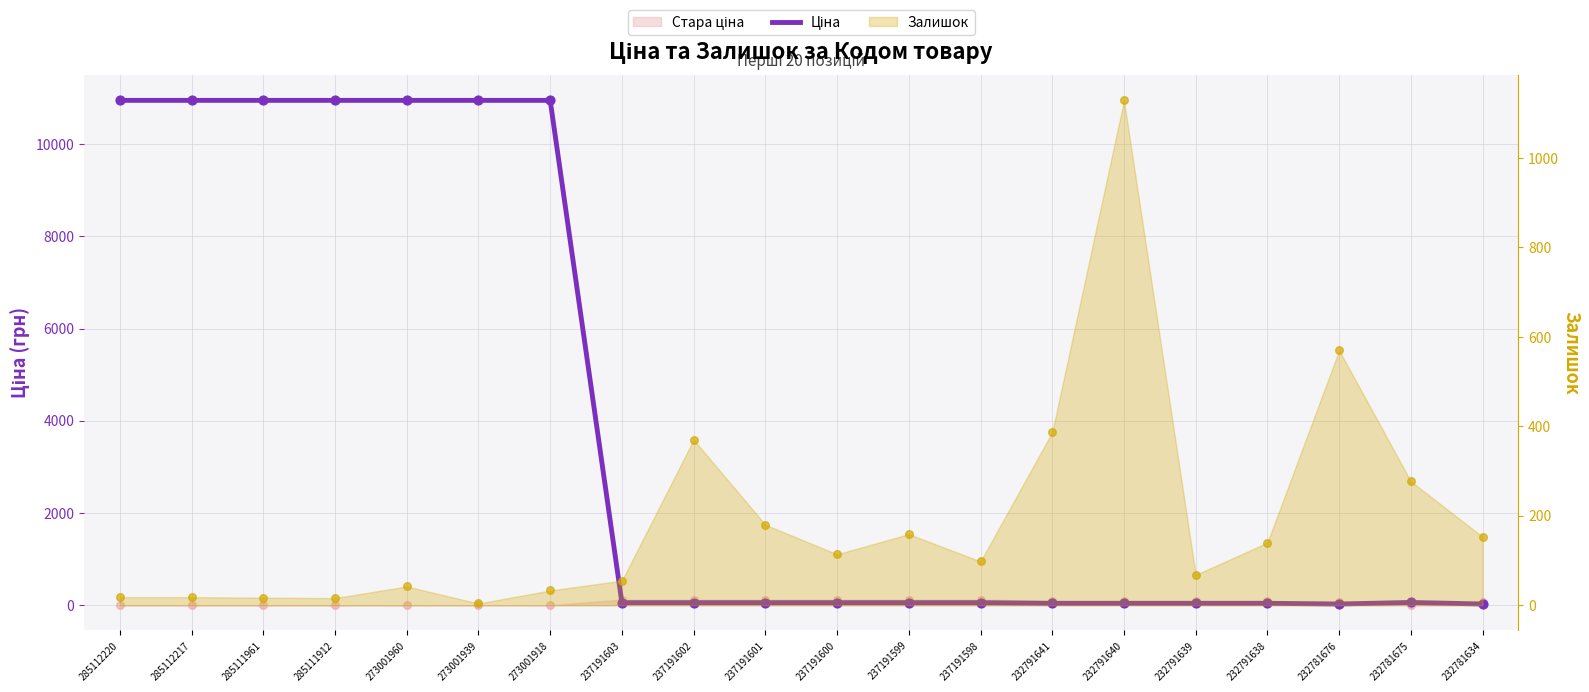

Between 232781634 and 237191600, which is larger?

237191600